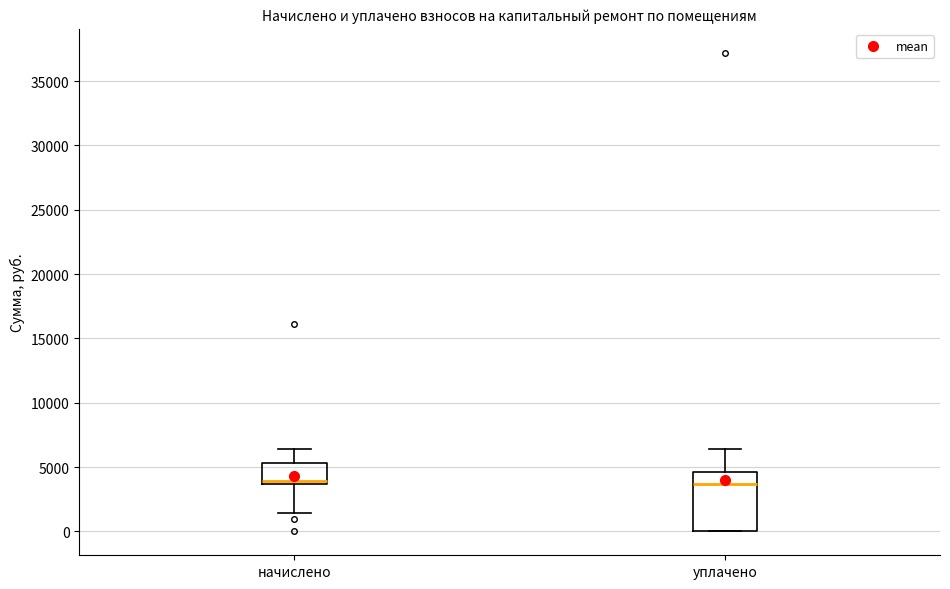

Reading left to right, read every box against the y-axis: the position of its median line, the range the box covers, and the ends of its whiskers. The values are not printed on the chart, so give them approximately, as read against the axis.

начислено: median 4000, box 3500 to 5500, whiskers 1500 to 6500
уплачено: median 3500, box 0 to 4500, whiskers 0 to 6500